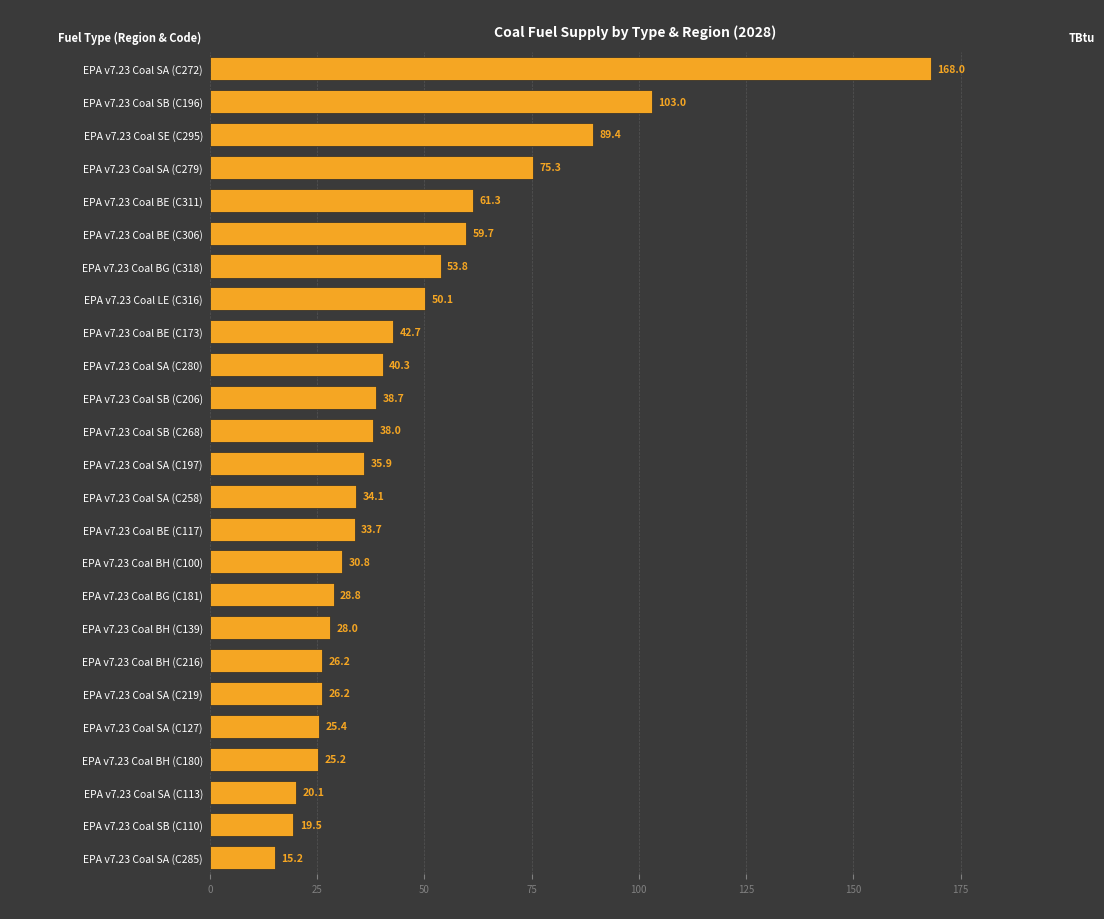

True or false: the data shows 38.7 at EPA v7.23 Coal SB (C206).

True